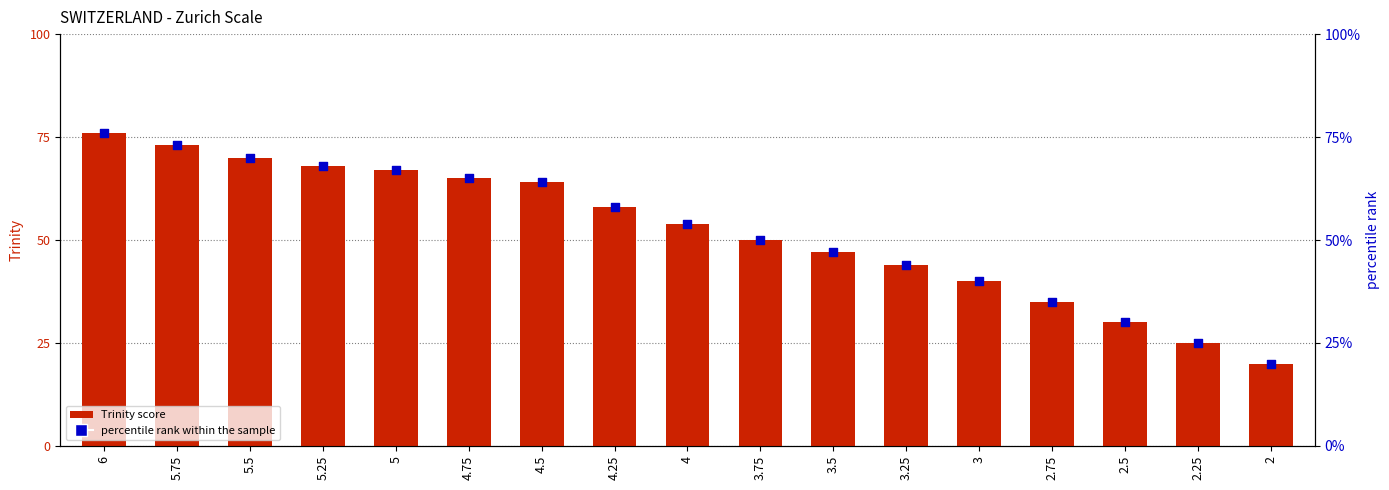

Which series reaches the maximum Y coordinate?

Trinity score